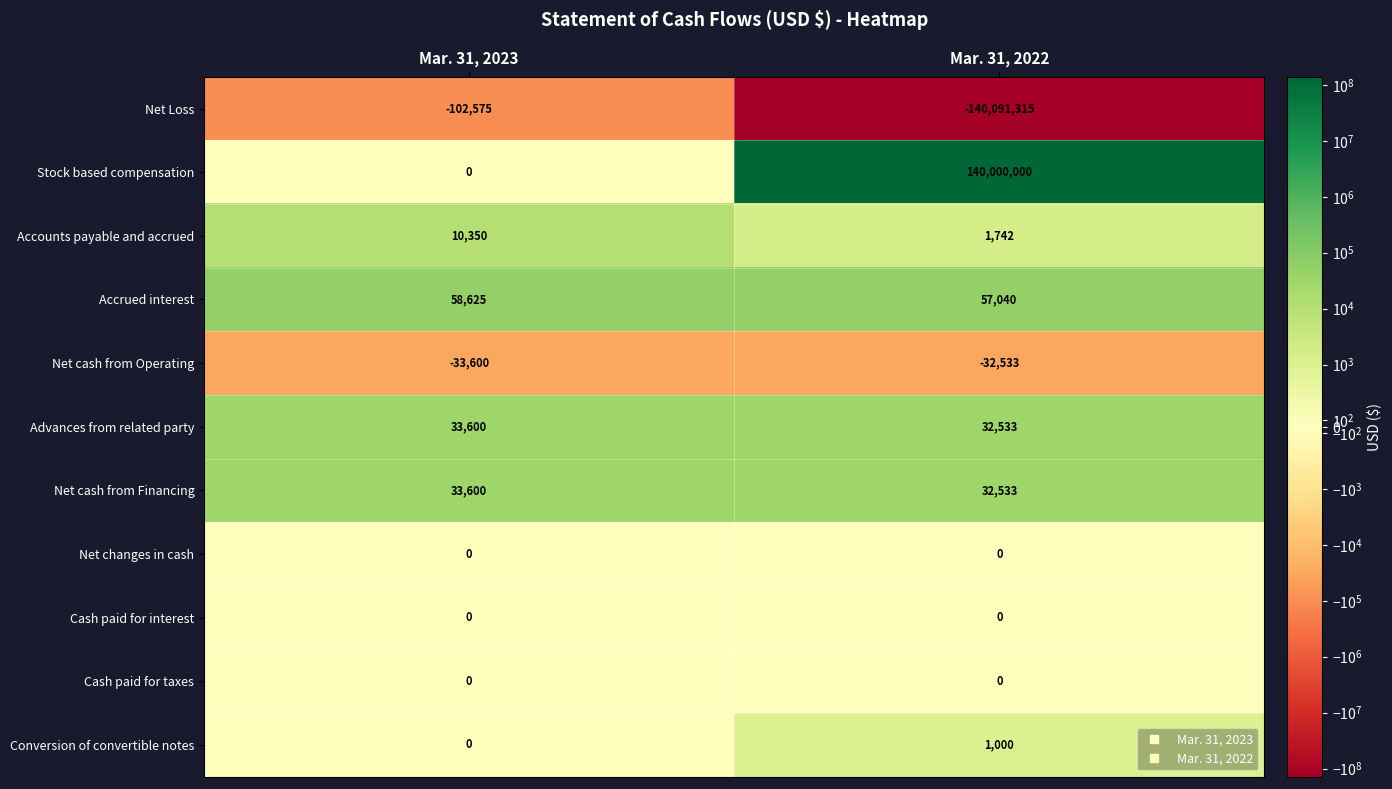

What is the total value across all series at Mar. 31, 2022?

1000